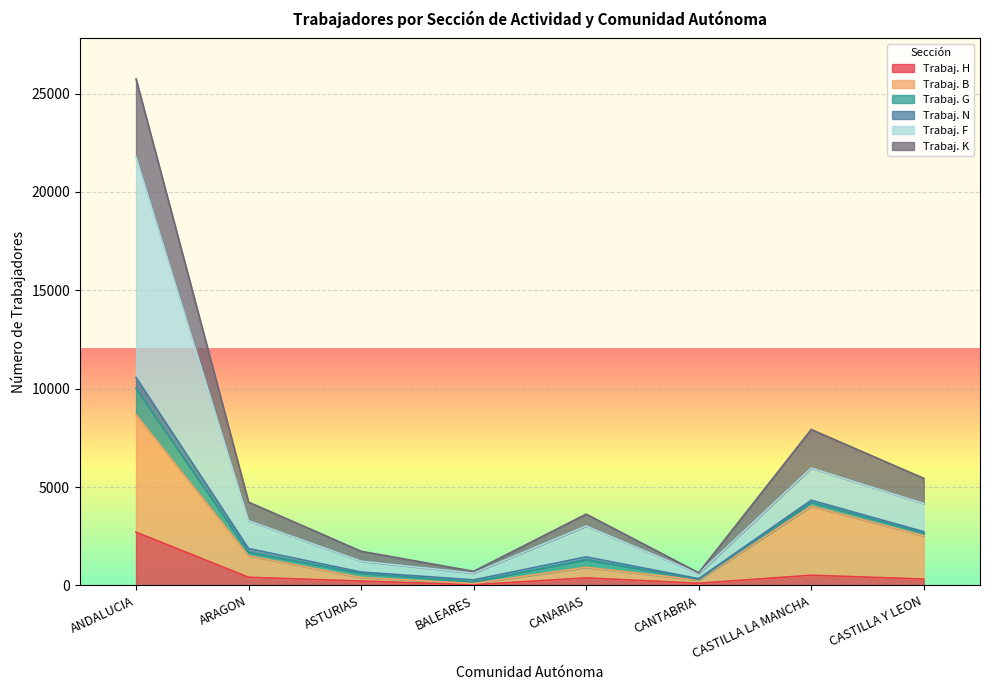

Does the chart display data point markers on the line(s)?

No